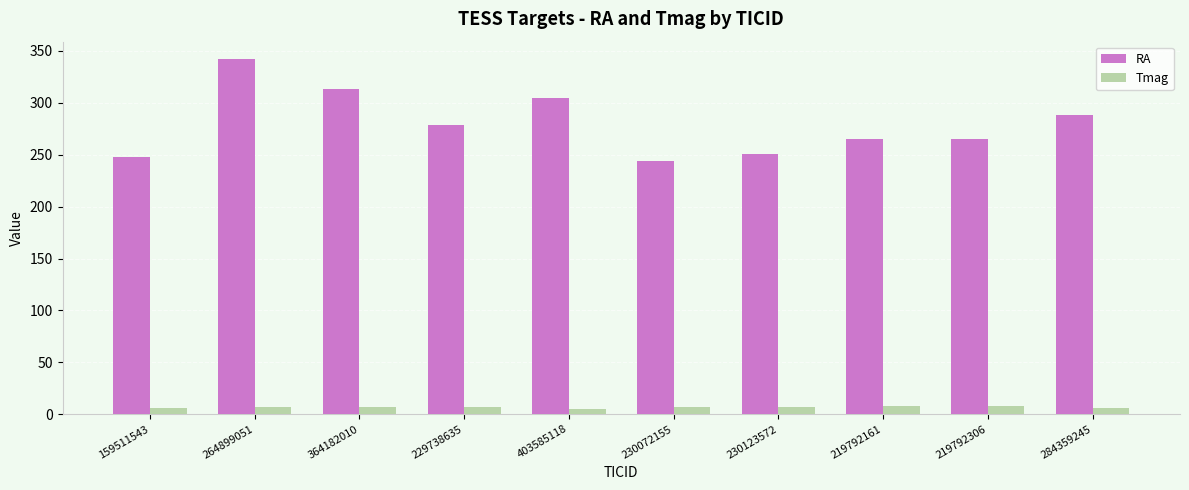

The RA series shows 77.1 at 284359245. True or false?

False